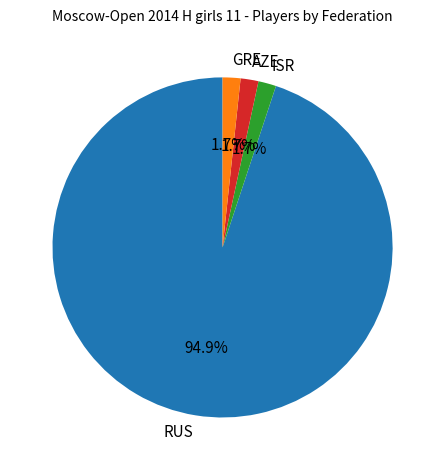

To the nearest percent, what is the average slice percentage?

25%